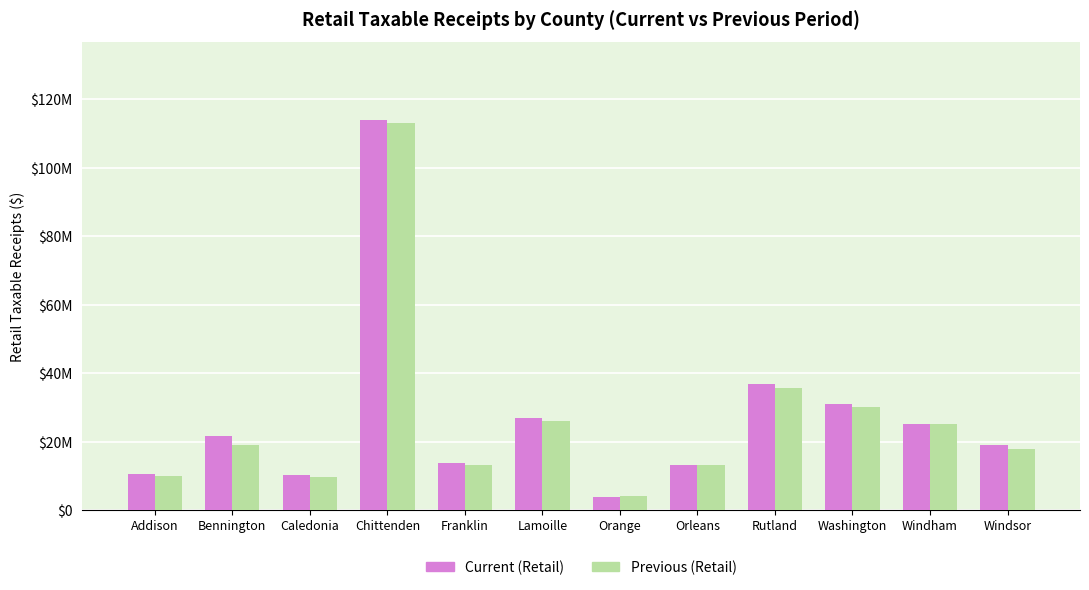

What are all the series names shown in the legend?

Current (Retail), Previous (Retail)